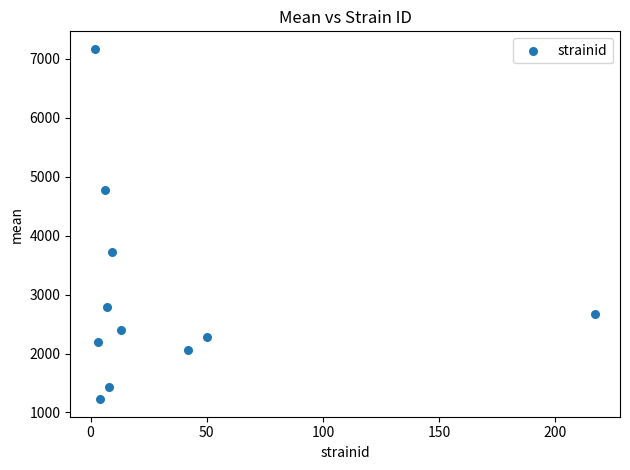

What is the average X value?

32.8